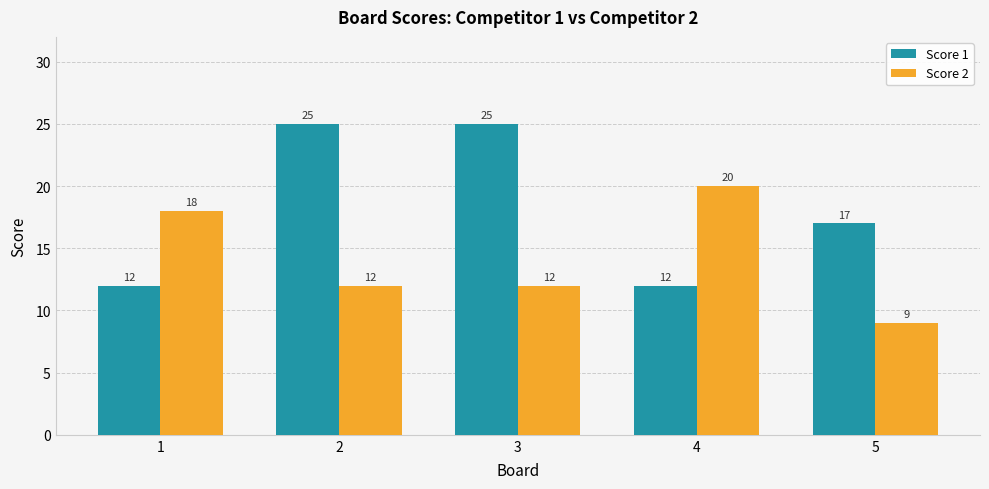

Are the bars horizontal?

No